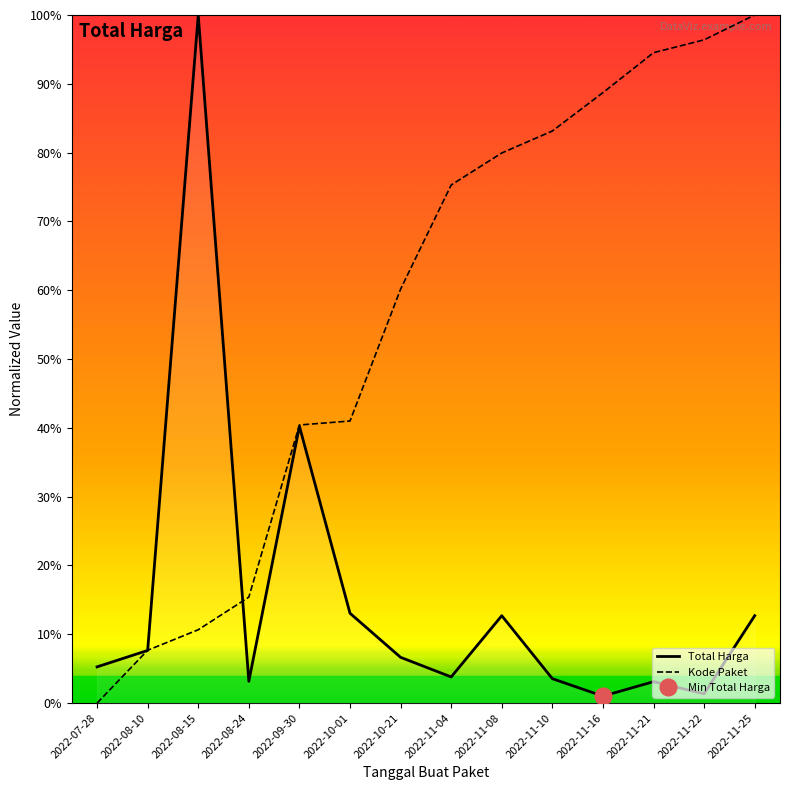

What position from the right is 2022-08-10?

13